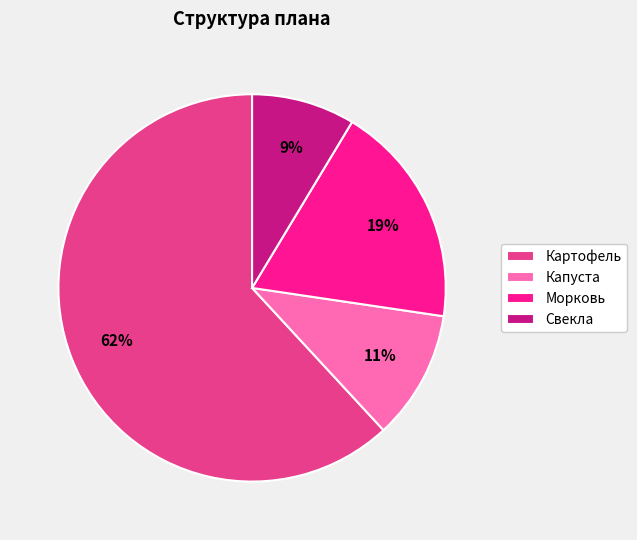

What percentage is the Морковь slice, to the nearest percent?

19%